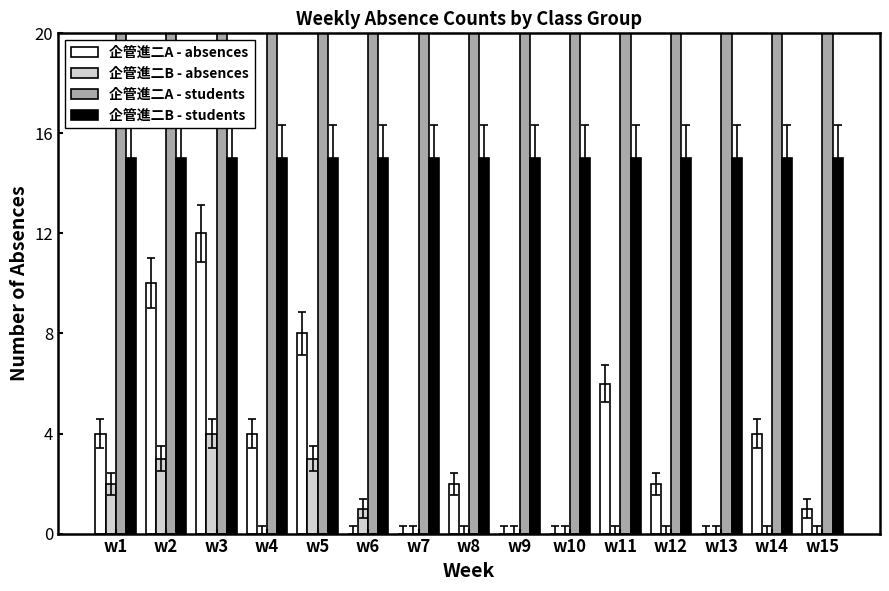

At how many categories does at least one series exceed 1?

15